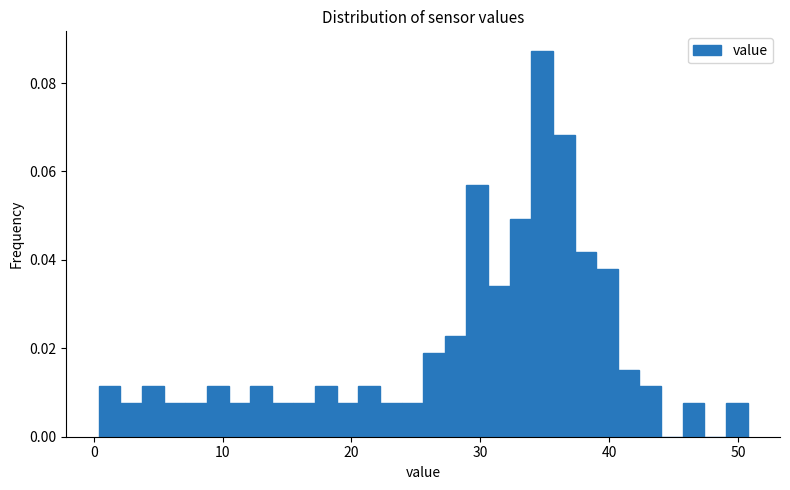

Around what value on the x-axis is the tallest bar? Give the approximate position of its centre, as read against the axis.

35